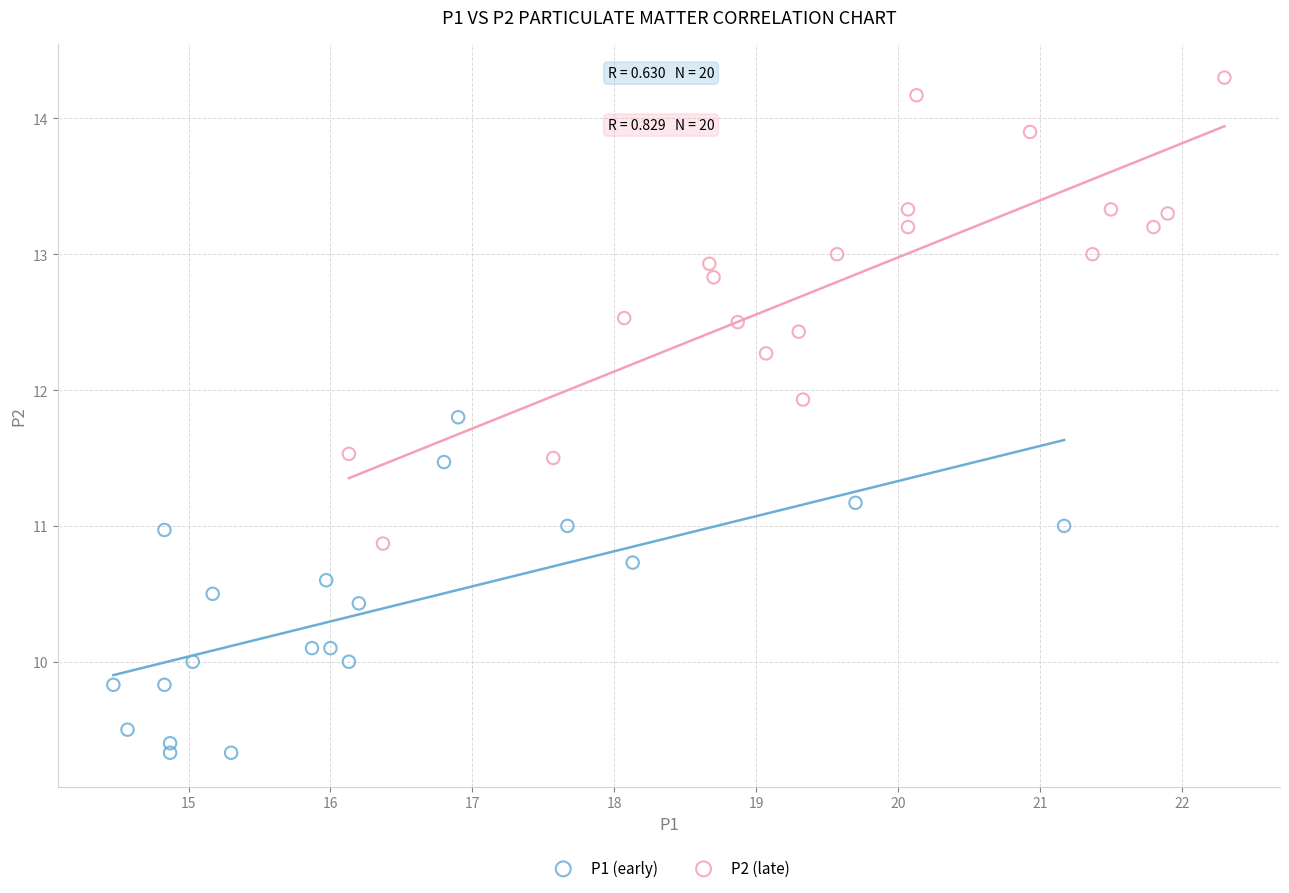

What are all the series names shown in the legend?

P1 (early), P2 (late)